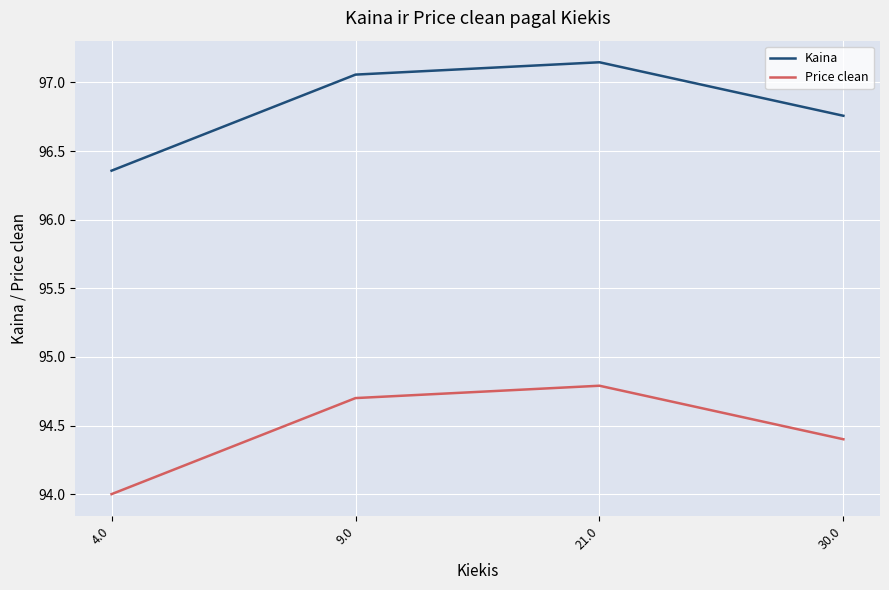

At which label does Kaina reach its minimum?

4.0